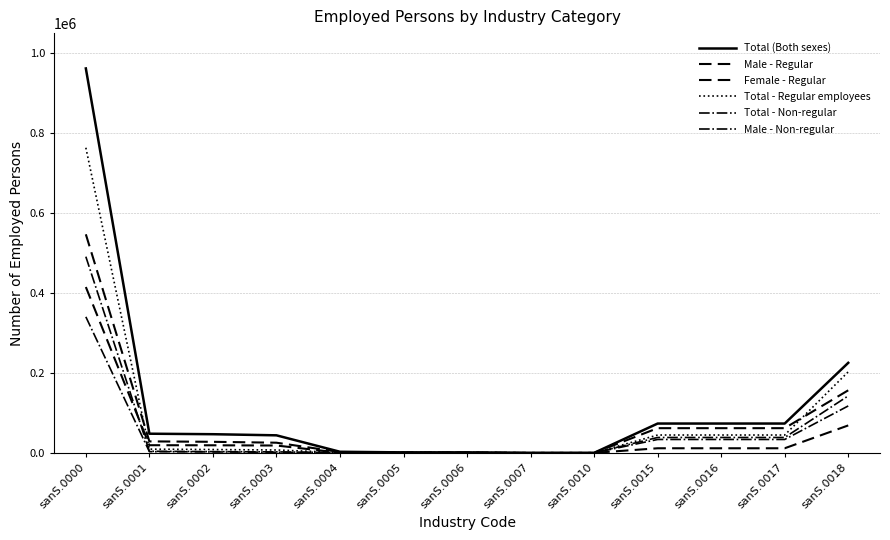

Is this an area chart (filled region under the line)?

No